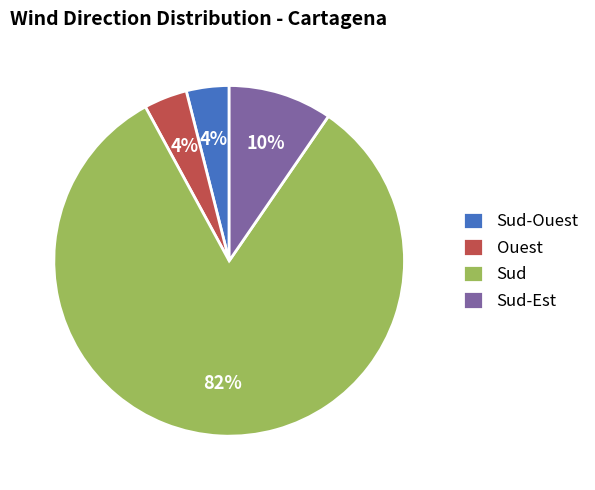

Does Sud account for over 50% of the chart?

Yes